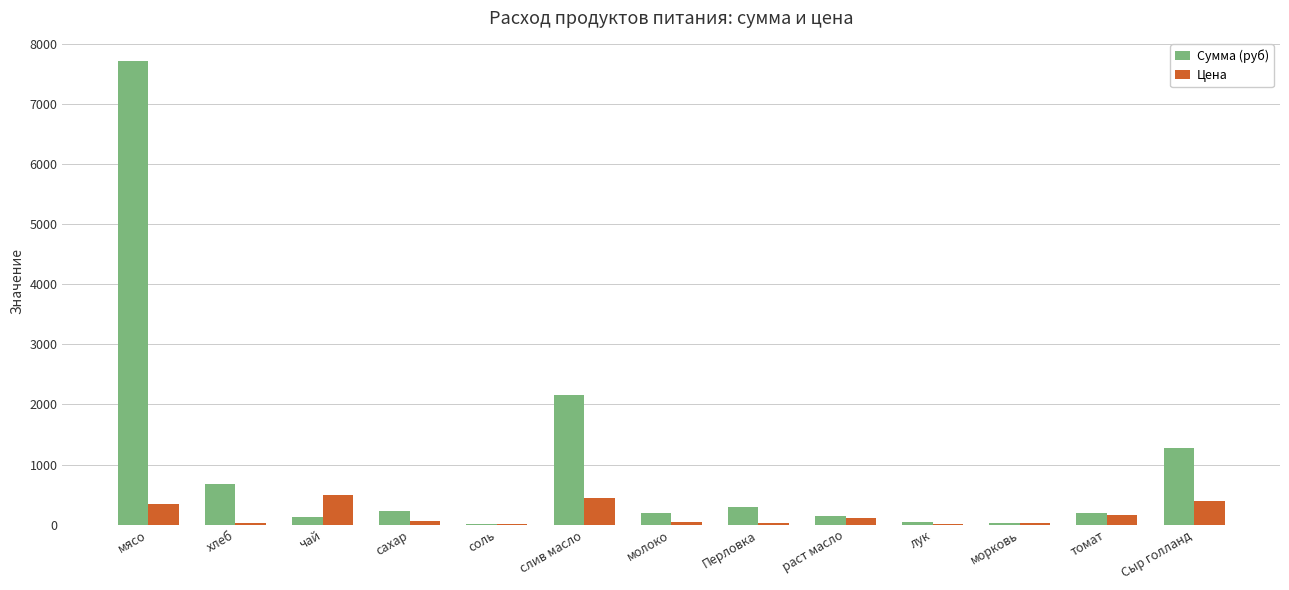

At which category does the chart reach its peak across all series?

мясо